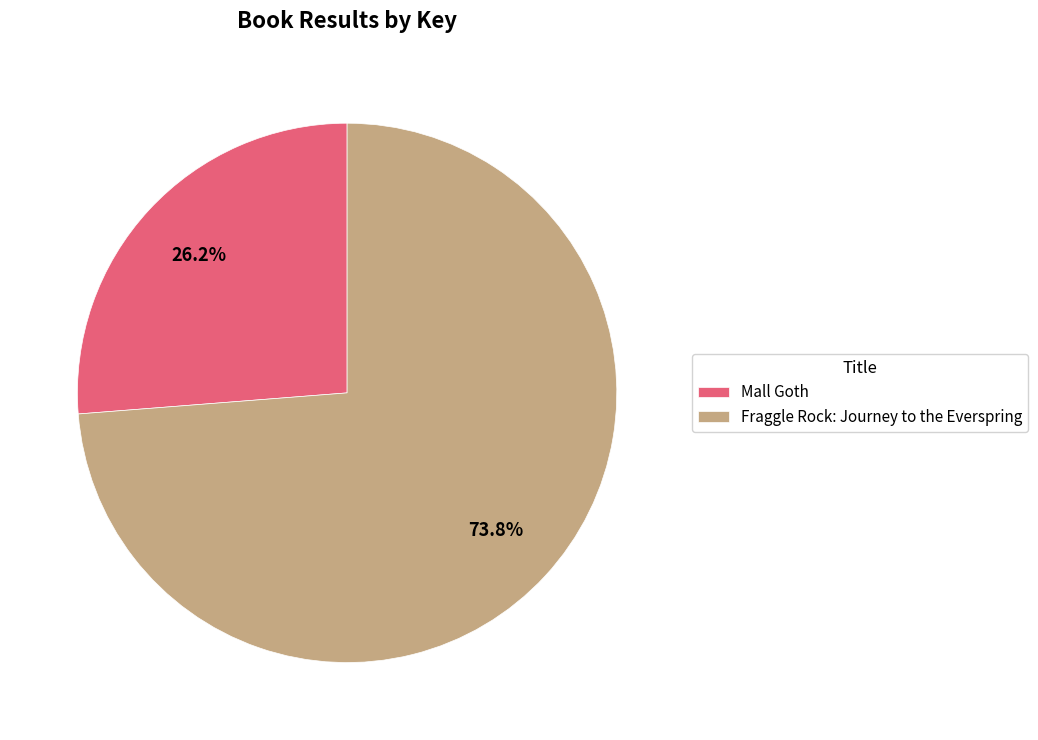

True or false: Fraggle Rock: Journey to the Everspring accounts for 74% of the total.

True